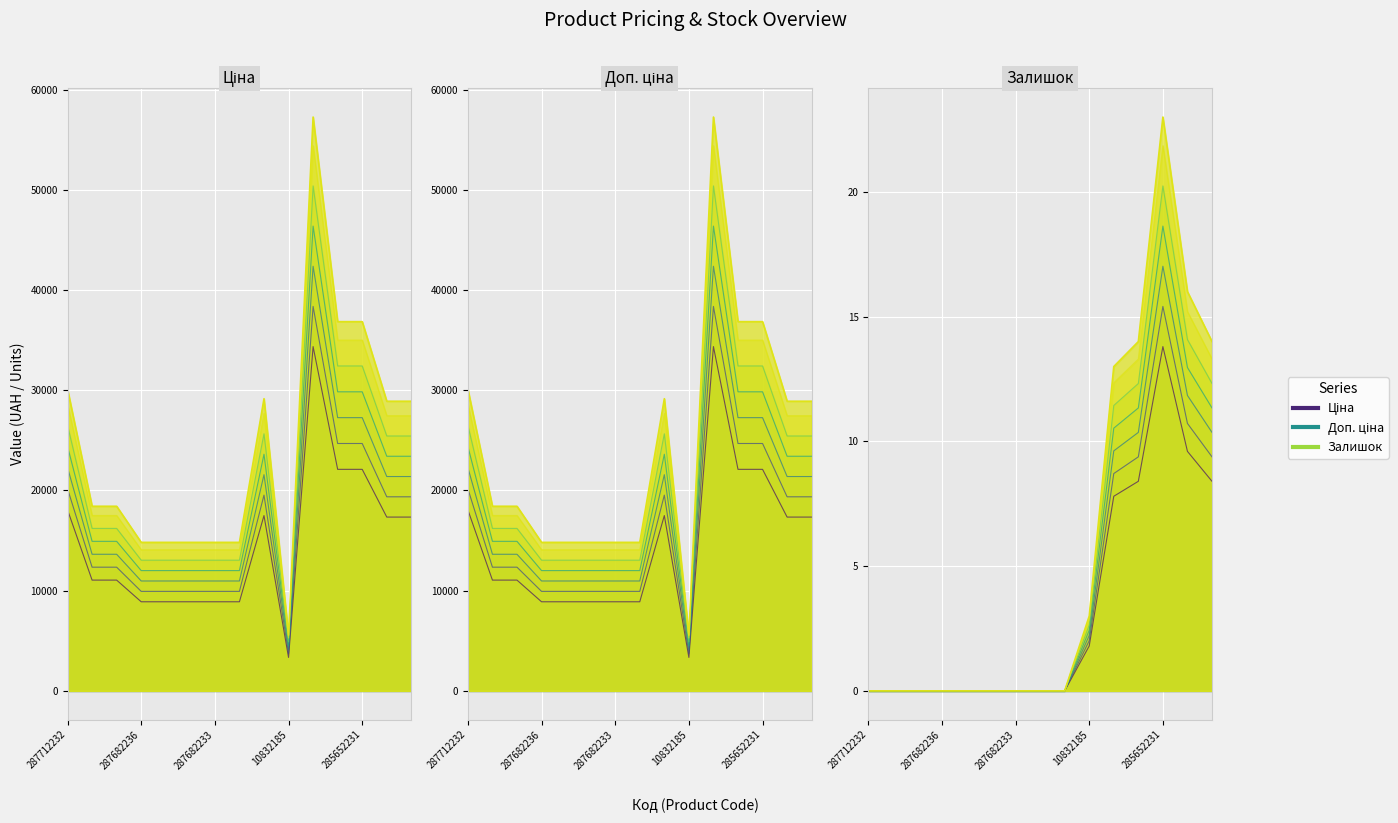

At which label does Залишок reach its peak?

285652231